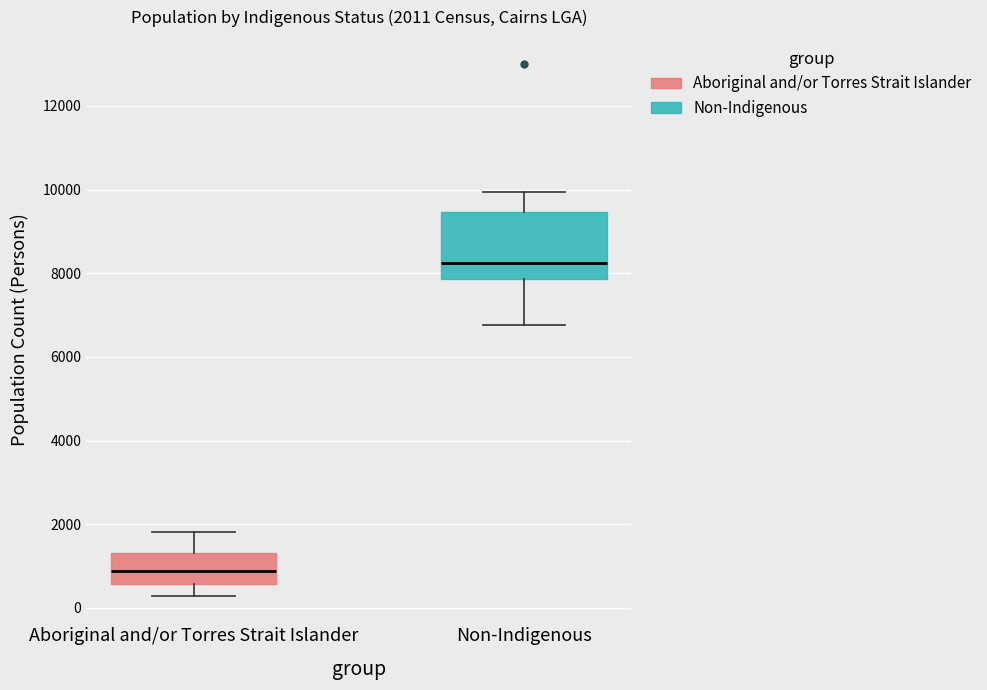

Which box is the tallest, from its lower edge to its upper edge?

Non-Indigenous